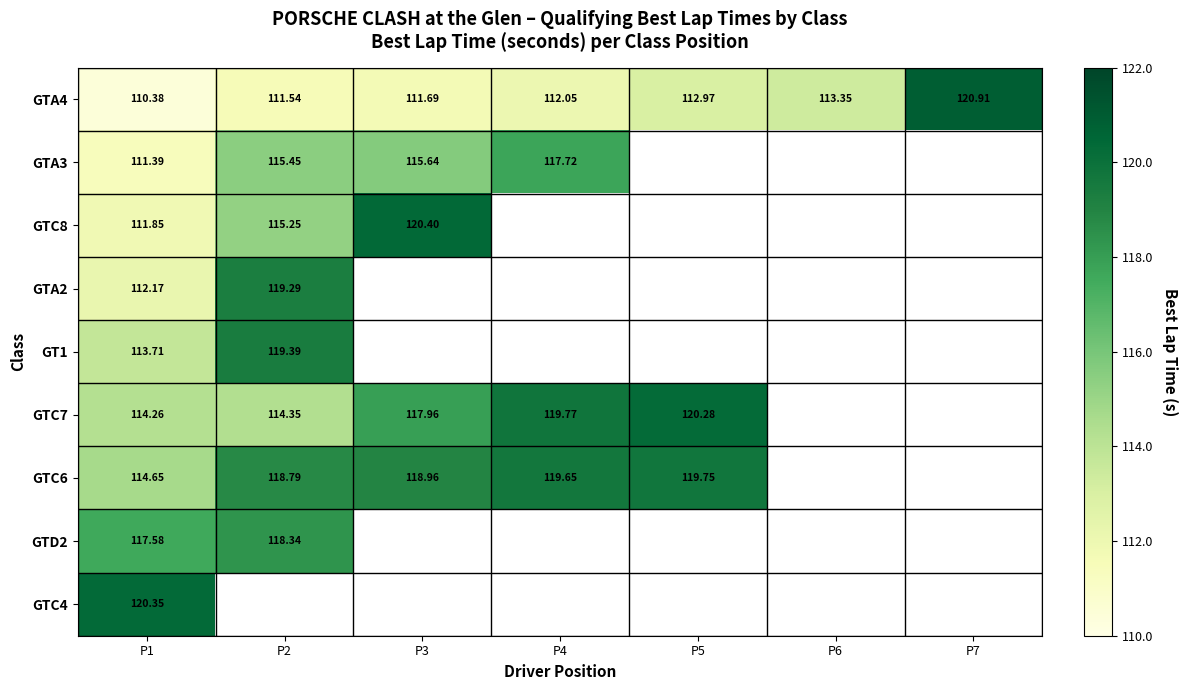

What is the spread (max minus min) of values at P1?

10.0